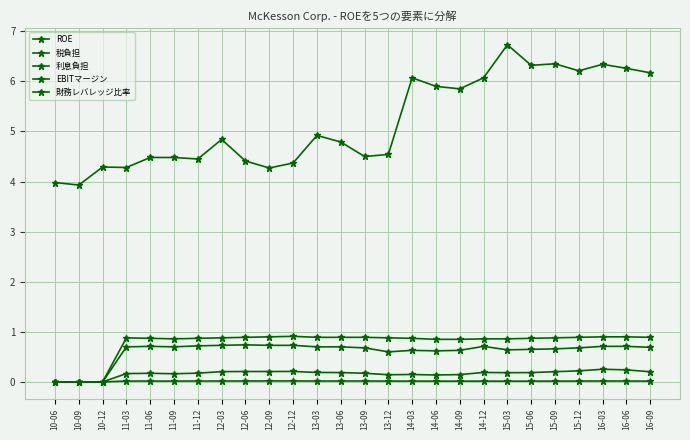

Which category has the lowest value in the ROE series?

10-06